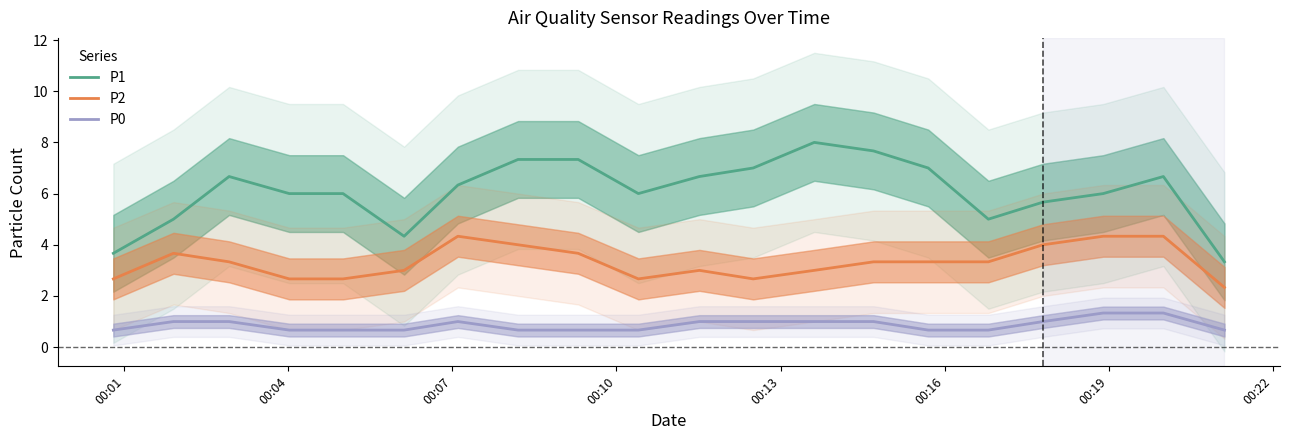

True or false: P2 and P0 intersect in this chart.

False